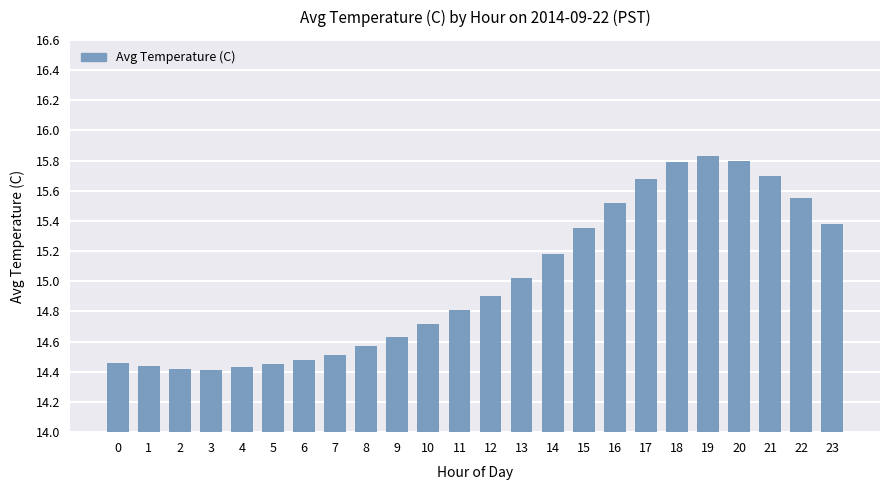

What is the value of the 18th bar from the left?

15.7